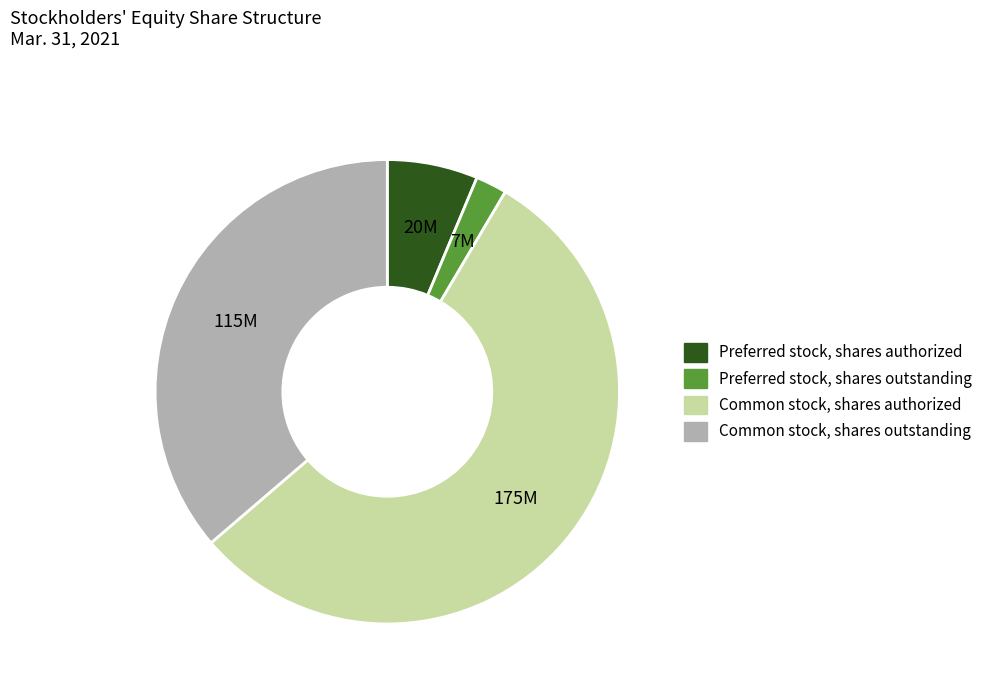

Is there a majority slice in this chart?

Yes